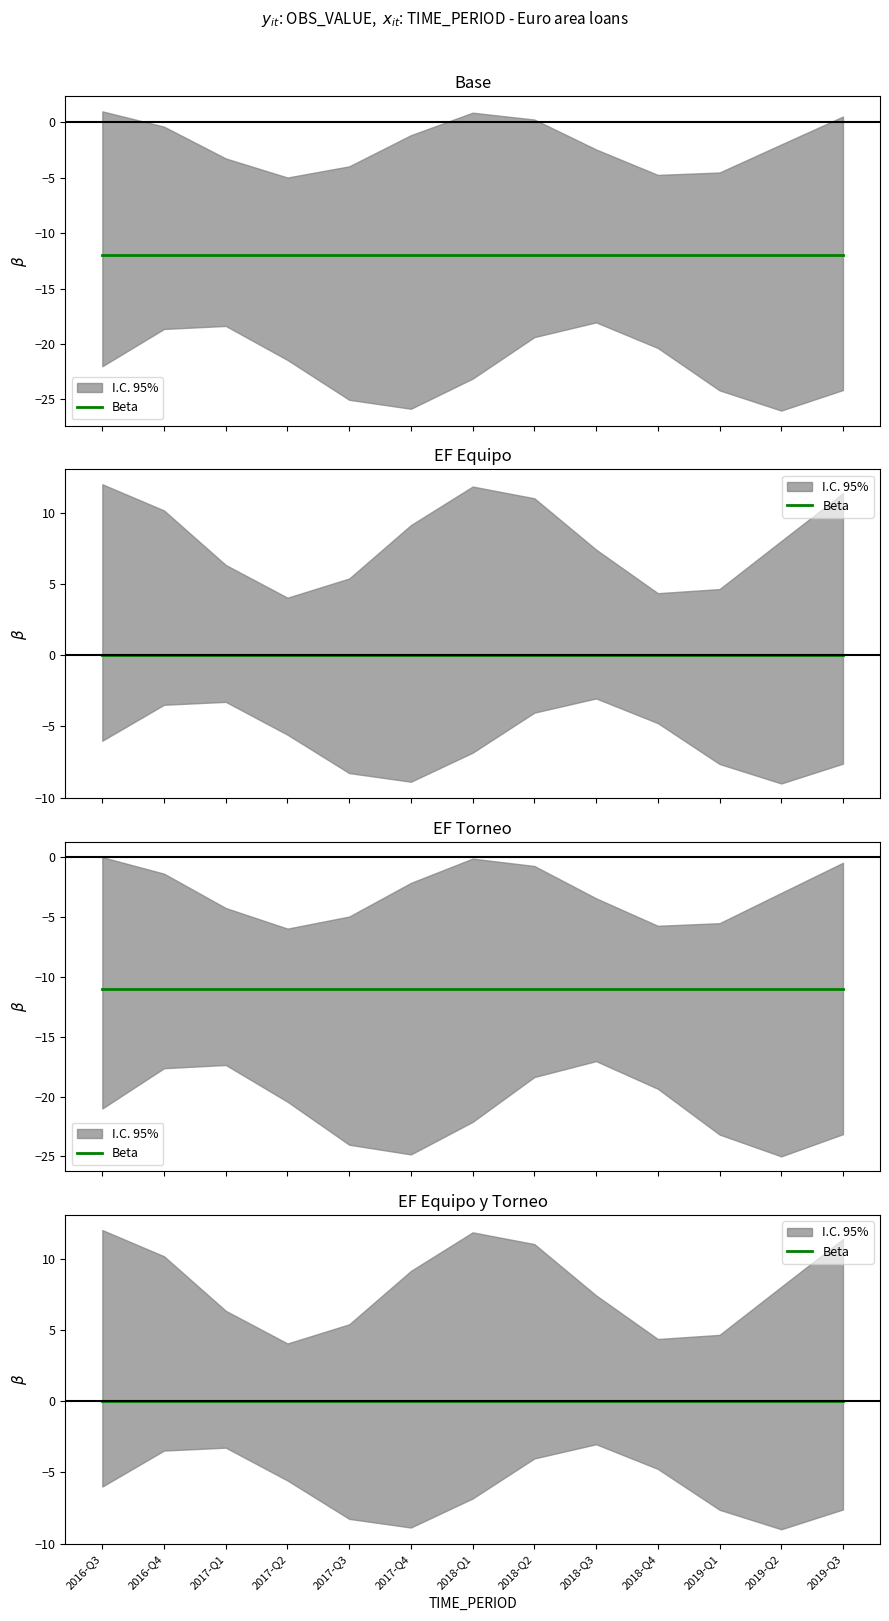

At which category is the sum across all series the highest?

2016-Q3